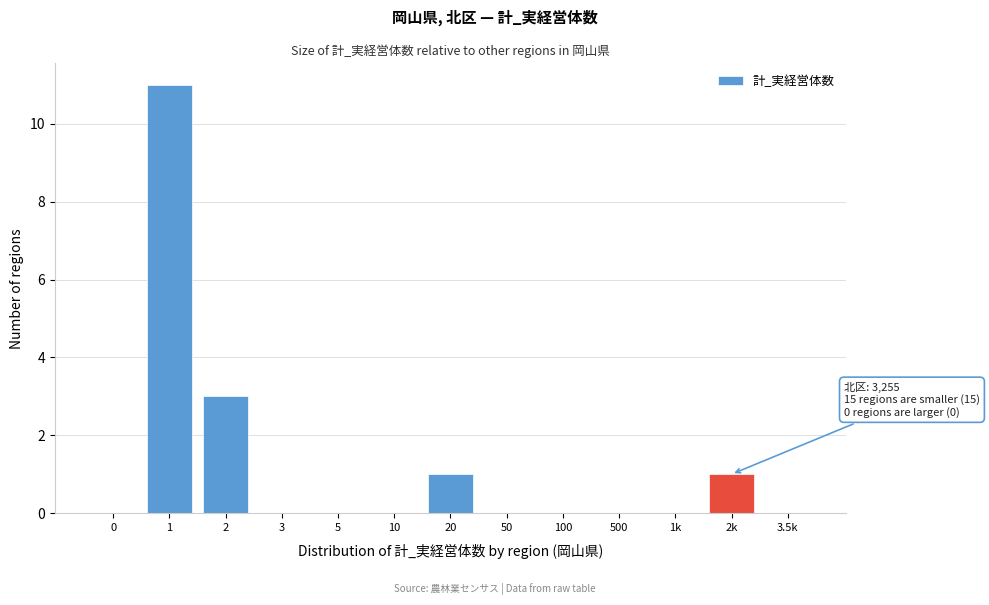

Reading right to left, transcribe all the data shown in this chart.

3.5k=0	2k=1	1k=0	500=0	100=0	50=0	20=1	10=0	5=0	3=0	2=3	1=11	0=0